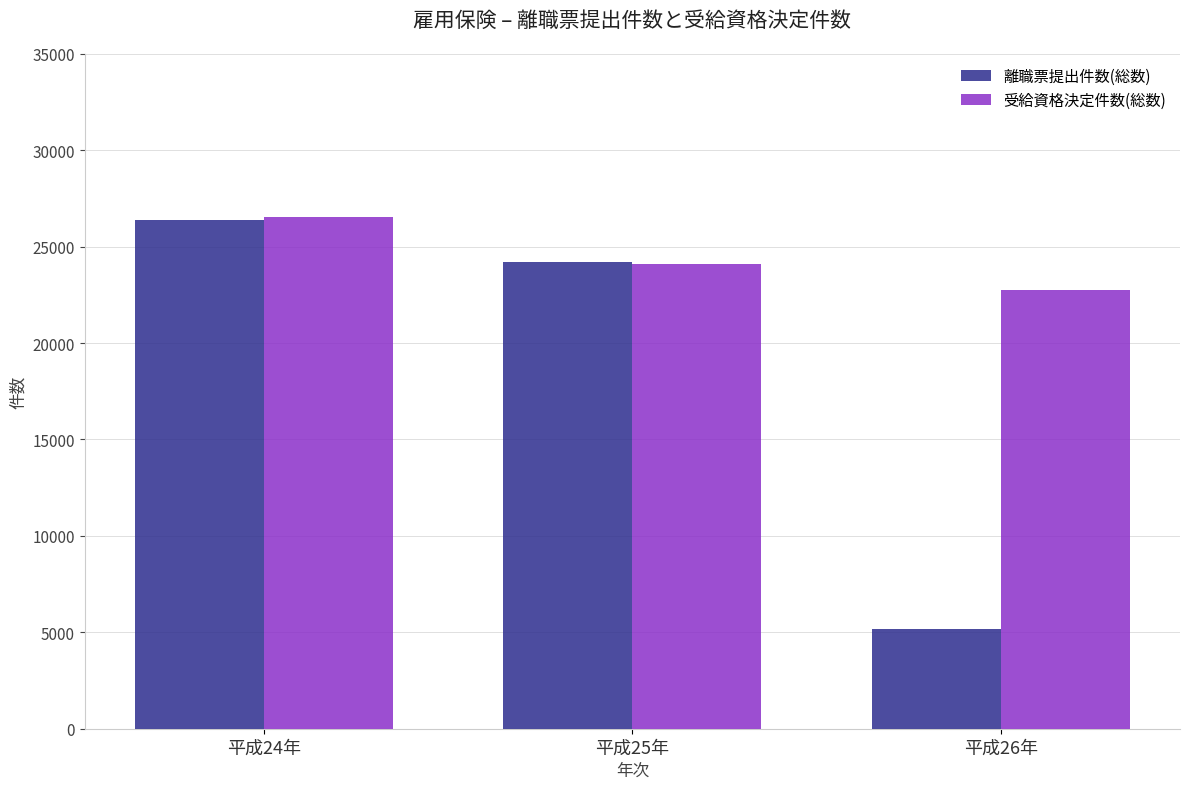

What are all the series names shown in the legend?

離職票提出件数(総数), 受給資格決定件数(総数)